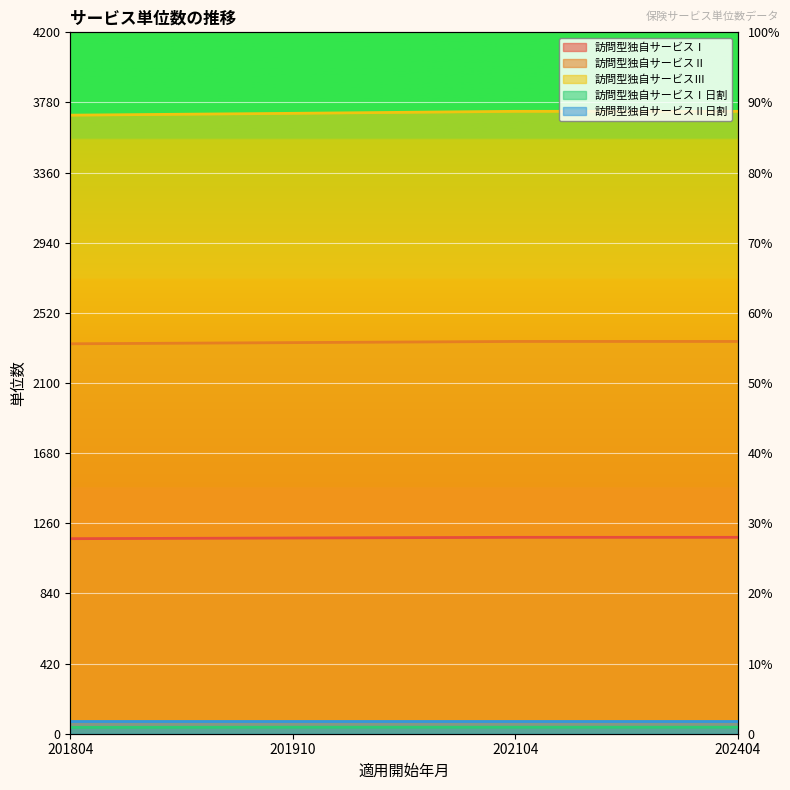

What is the sum of all 訪問型独自サービスⅠ日割 values?

155